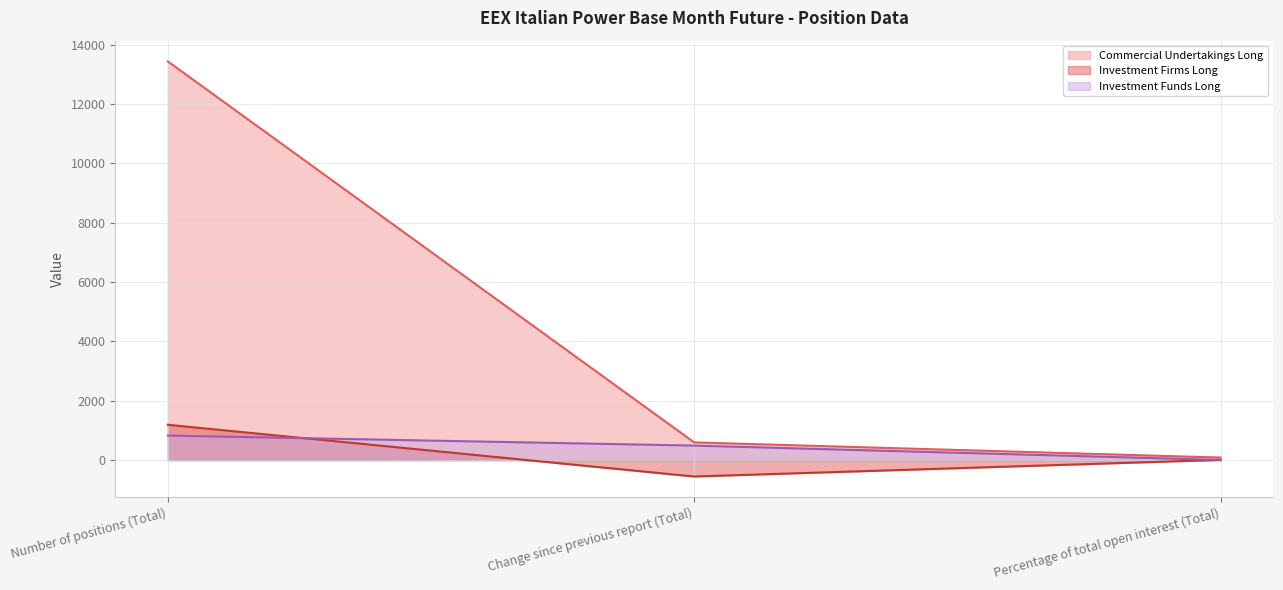

What is the difference between the Investment Funds Long (line) values at Change since previous report (Total) and Percentage of total open interest (Total)?

482.8